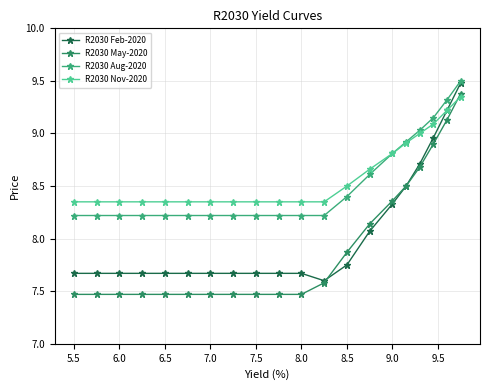

How many categories are shown in the chart?

20